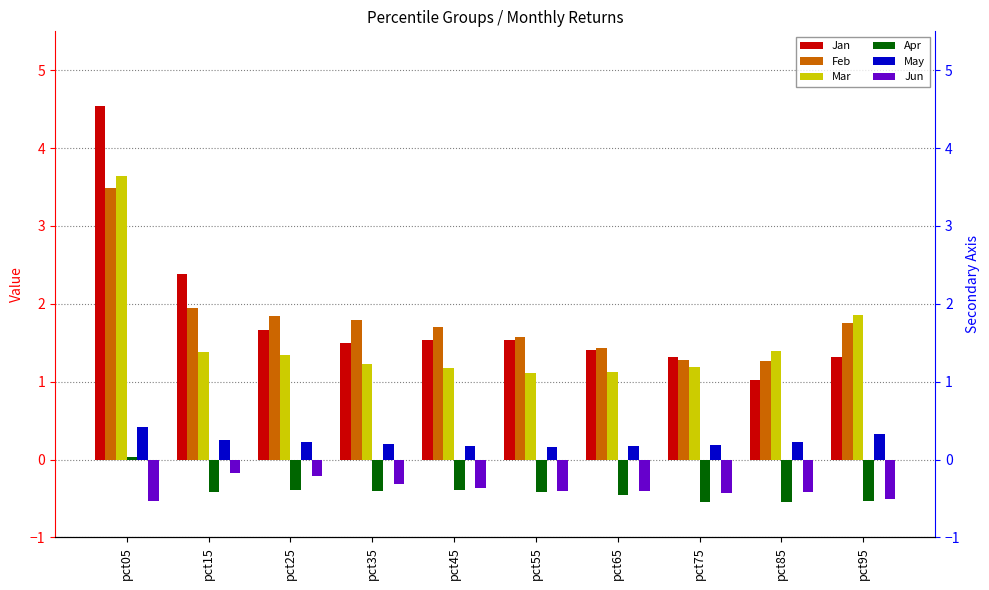

True or false: Jun has a value of -0.3 at pct35.

True